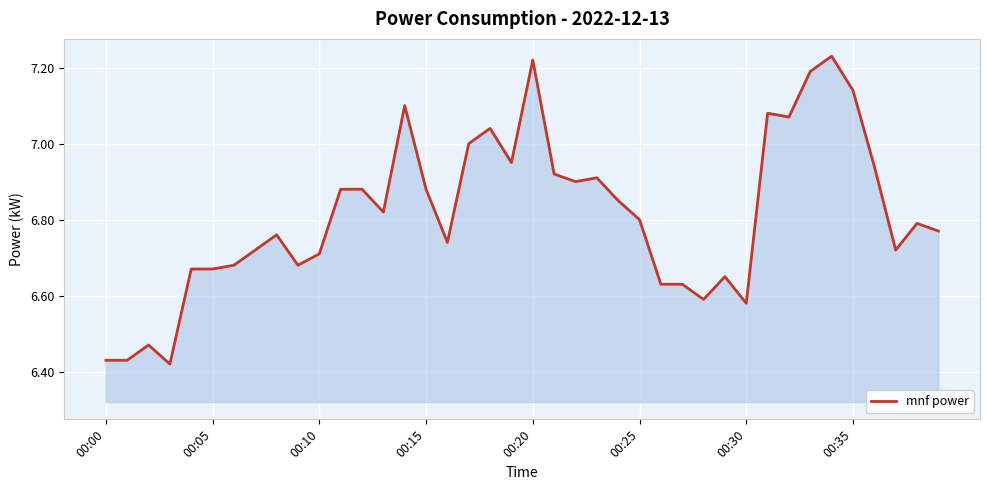

What is the average value?

6.8